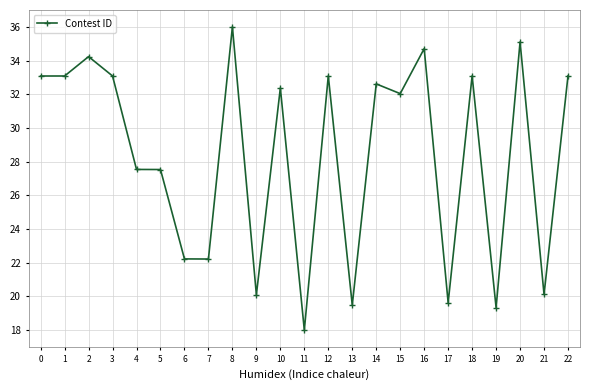

Reading left to right, transcribe all the data shown in this chart.

33.1	33.1	34.2	33.1	27.5	27.5	22.2	22.2	36.0	20.1	32.4	18.0	33.1	19.5	32.6	32.0	34.7	19.6	33.1	19.3	35.1	20.1	33.1